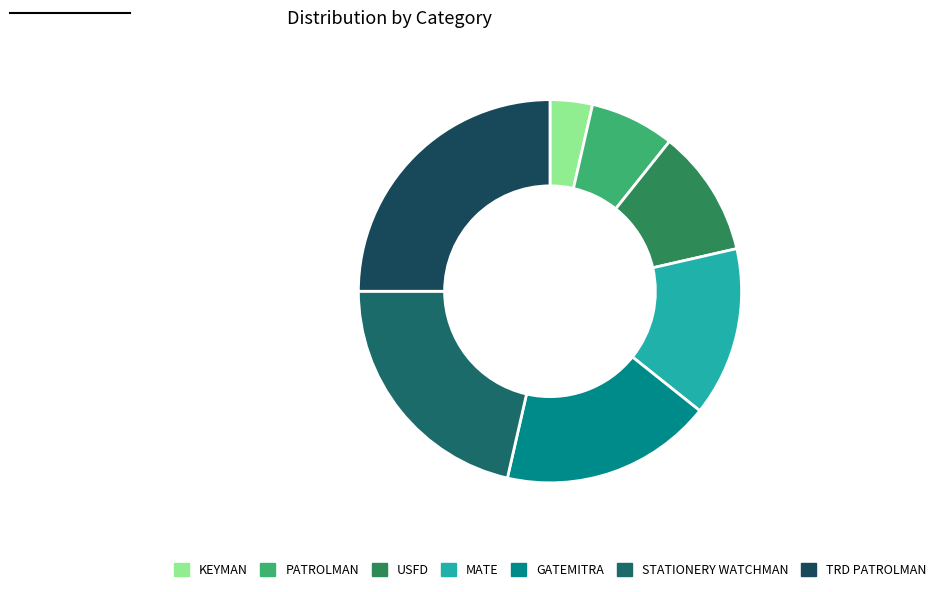

How many slices are in this pie chart?

7